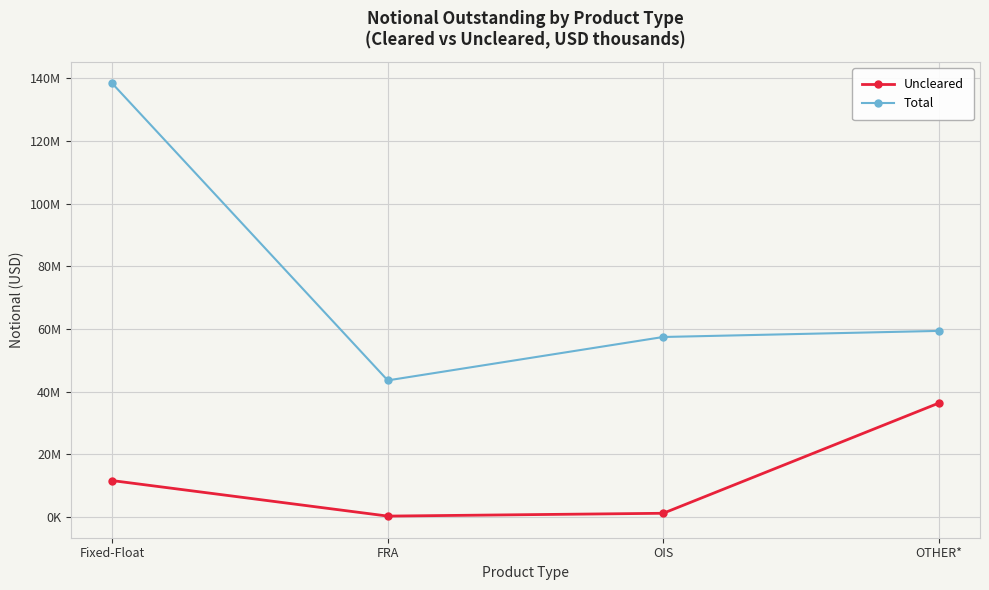

What are all the series names shown in the legend?

Uncleared, Total